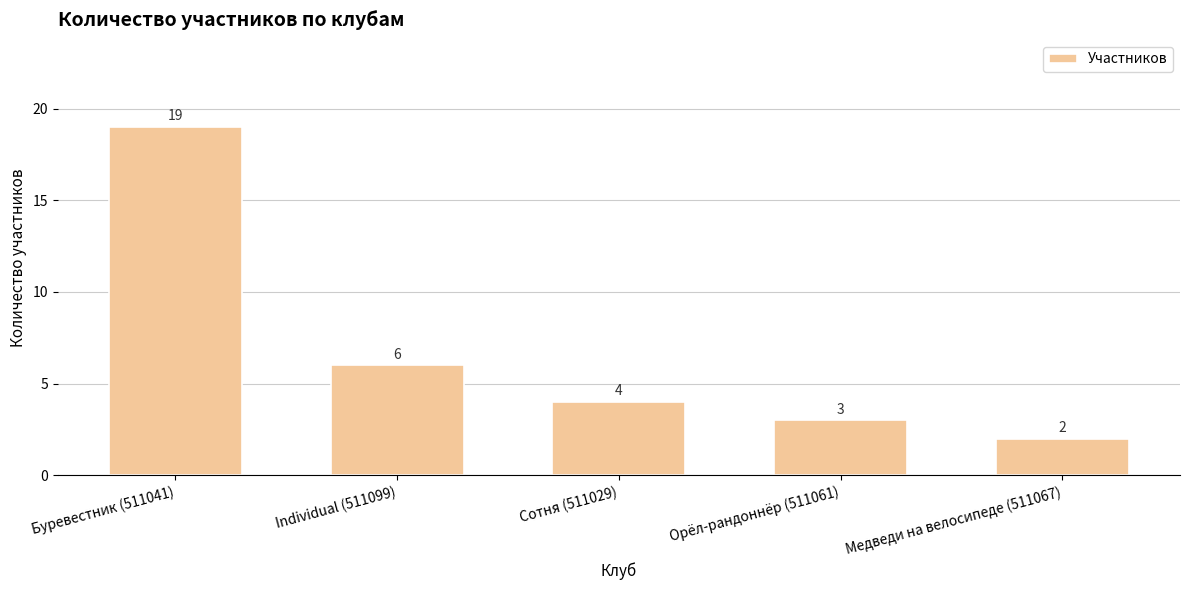

How many distinct data groups are displayed?

1